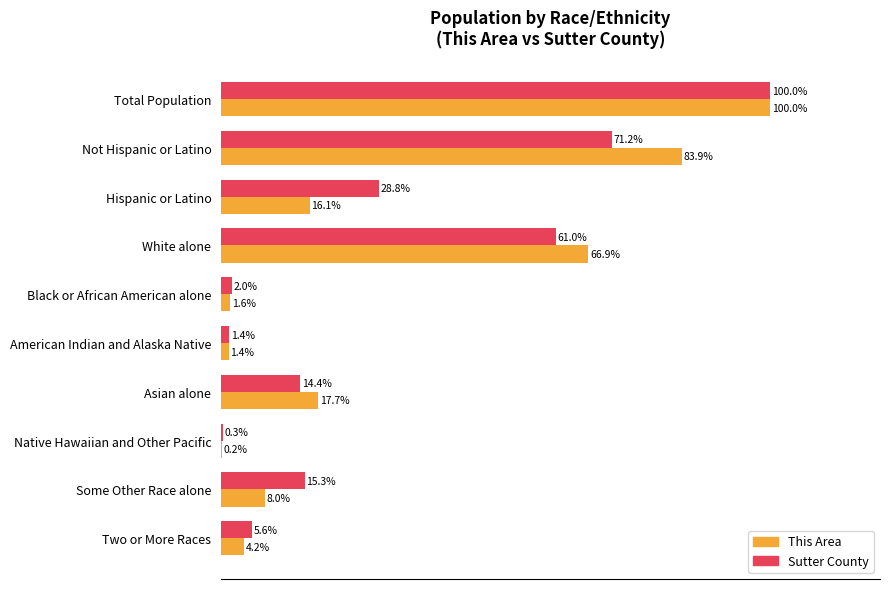

At which category is the sum across all series the highest?

Total Population